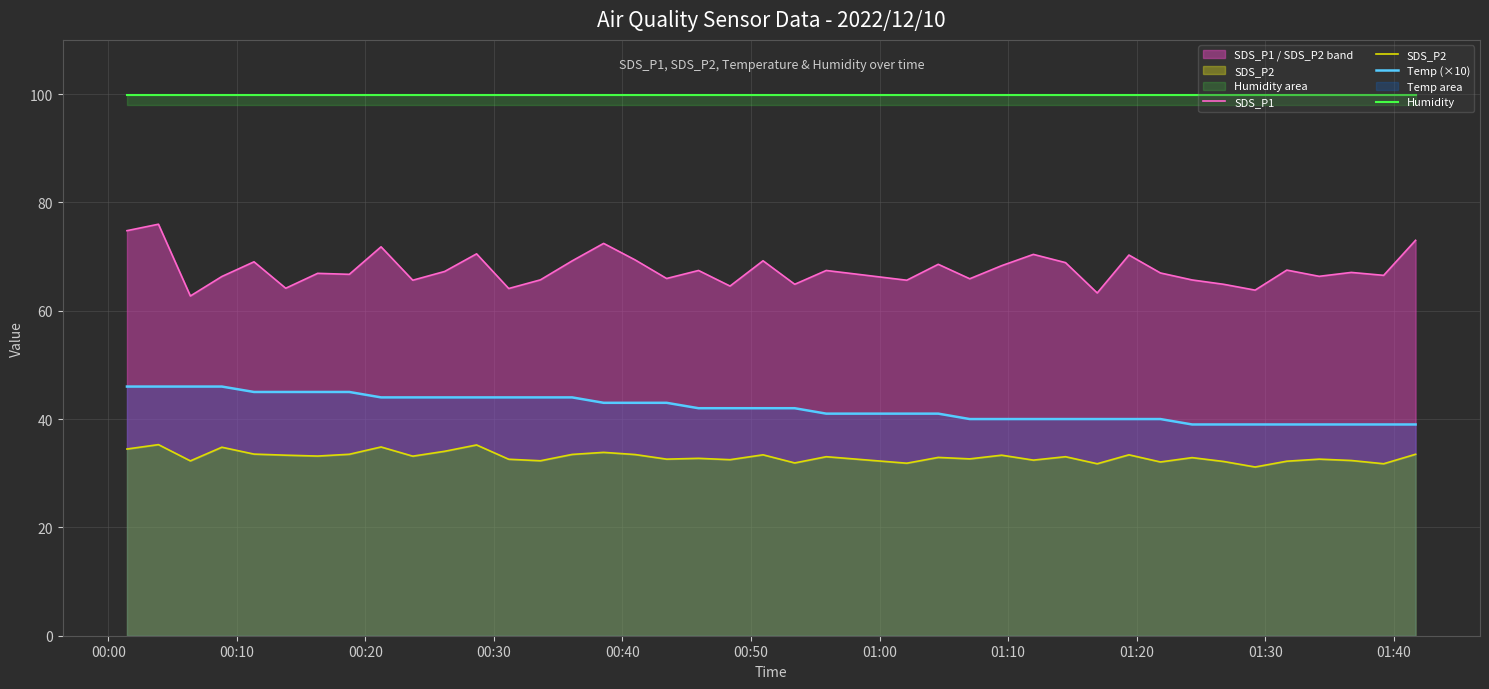

Which series has the largest total across all categories?

Humidity